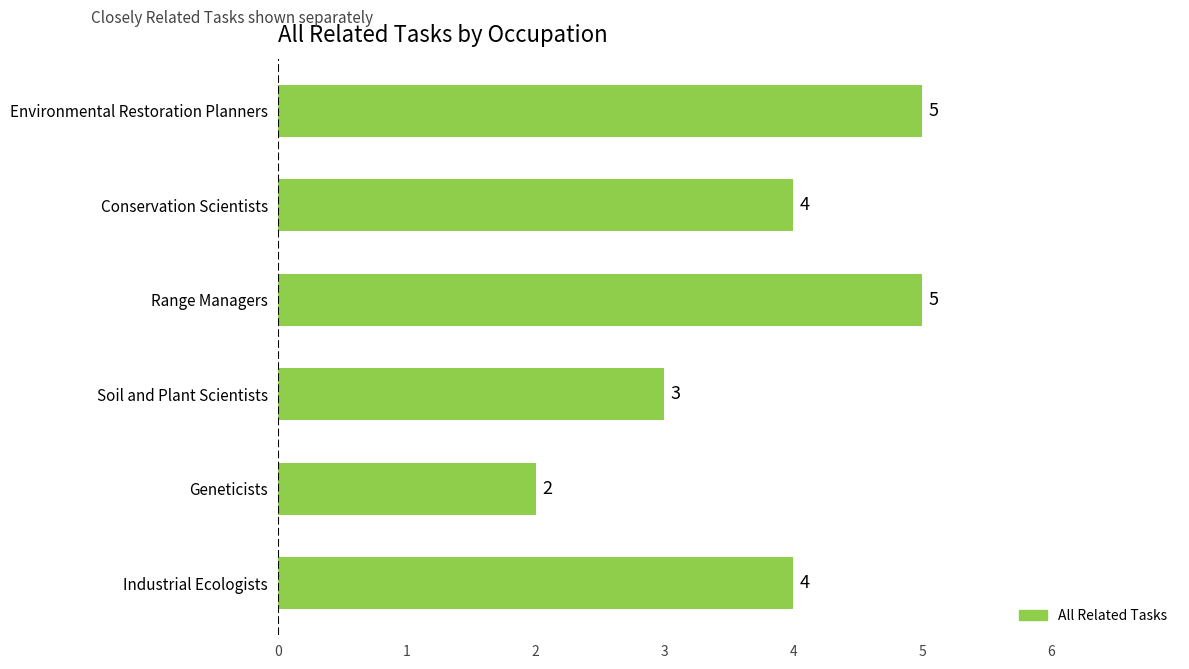

How many data points does each series have?

6